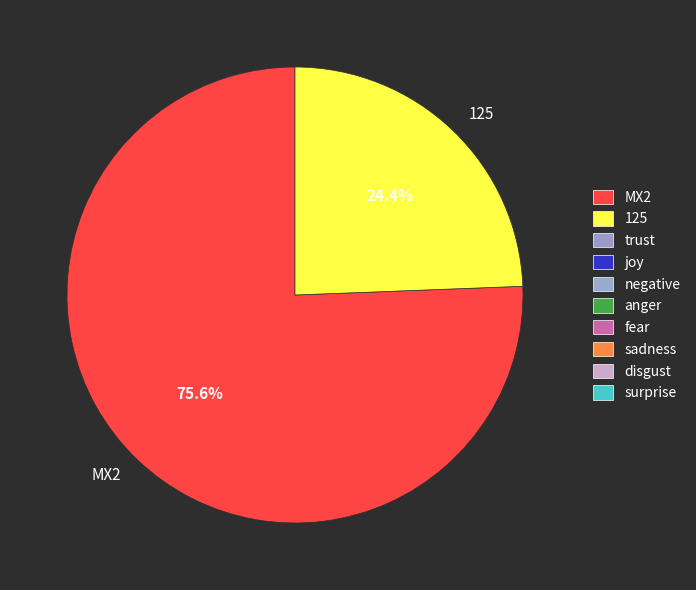

True or false: 125 accounts for 11% of the total.

False